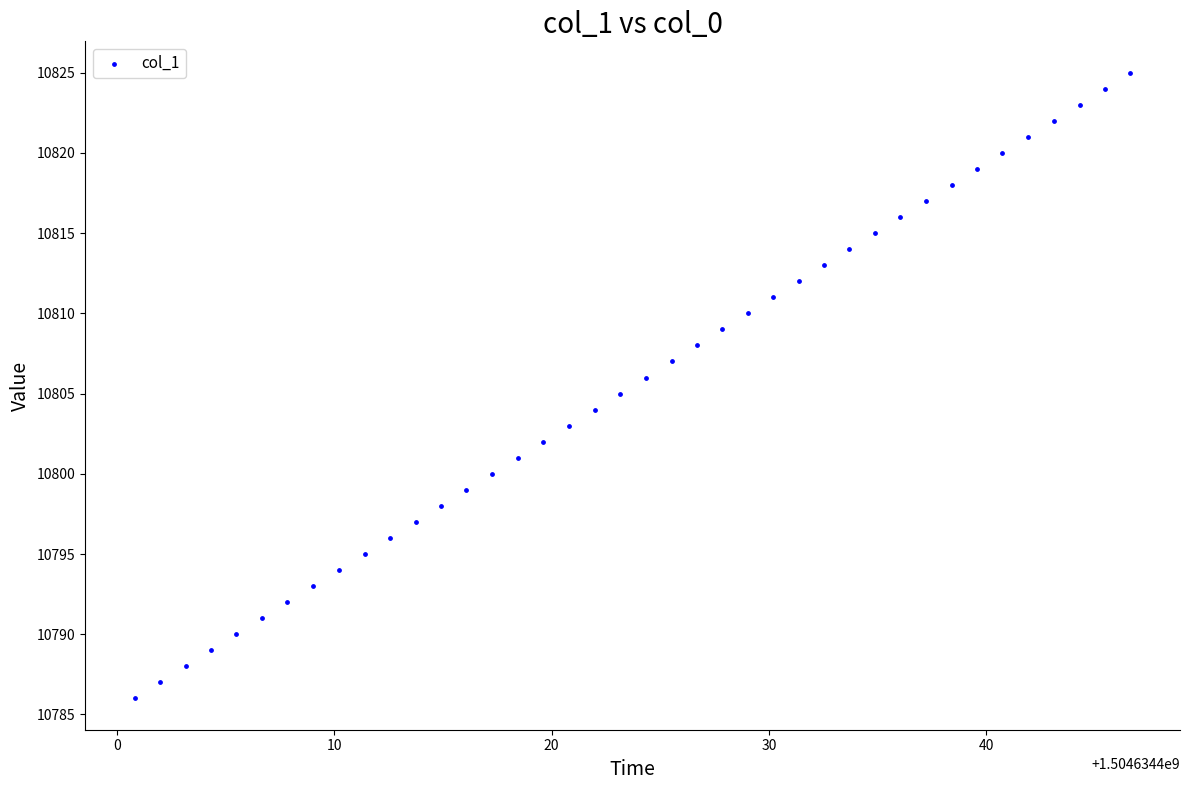

What is the range of Y values (max minus min)?

39